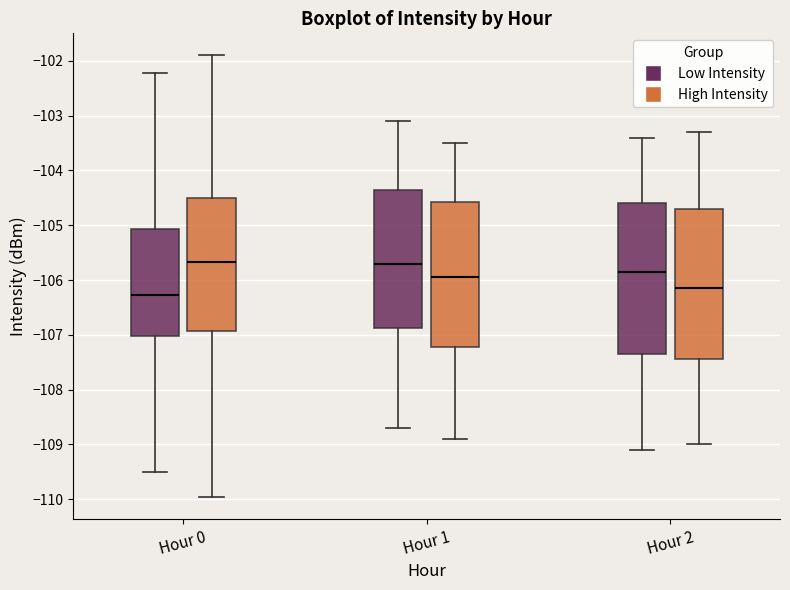

Reading left to right, read every box against the y-axis: the position of its median line, the range the box covers, and the ends of its whiskers. The values are not printed on the chart, so give them approximately, as read against the axis.

Hour 0 (Low Intensity): median -106.3, box -107.0 to -105.1, whiskers -109.5 to -102.2
Hour 0 (High Intensity): median -105.7, box -106.9 to -104.5, whiskers -110.0 to -101.9
Hour 1 (Low Intensity): median -105.7, box -106.9 to -104.3, whiskers -108.7 to -103.1
Hour 1 (High Intensity): median -105.9, box -107.2 to -104.6, whiskers -108.9 to -103.5
Hour 2 (Low Intensity): median -105.8, box -107.3 to -104.6, whiskers -109.1 to -103.4
Hour 2 (High Intensity): median -106.1, box -107.4 to -104.7, whiskers -109.0 to -103.3